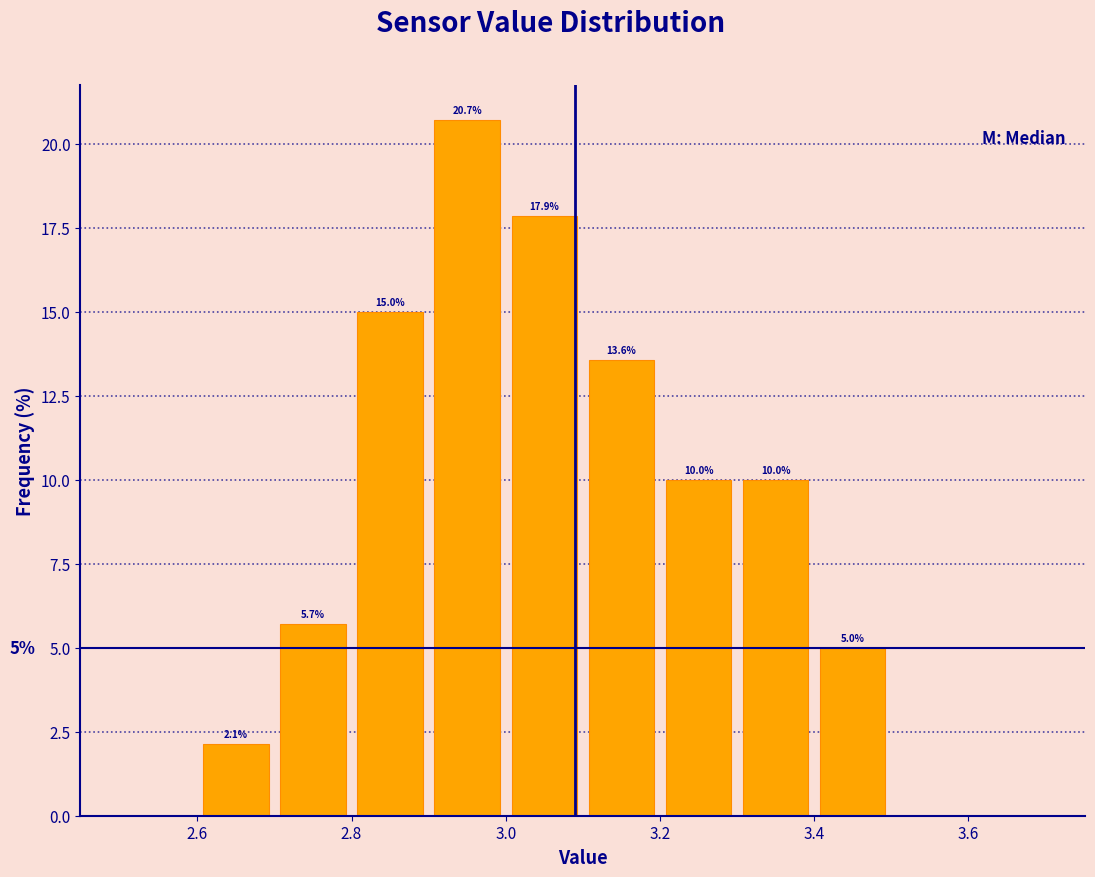

Which range on the x-axis has the tallest bar?

2.9 to 3.0